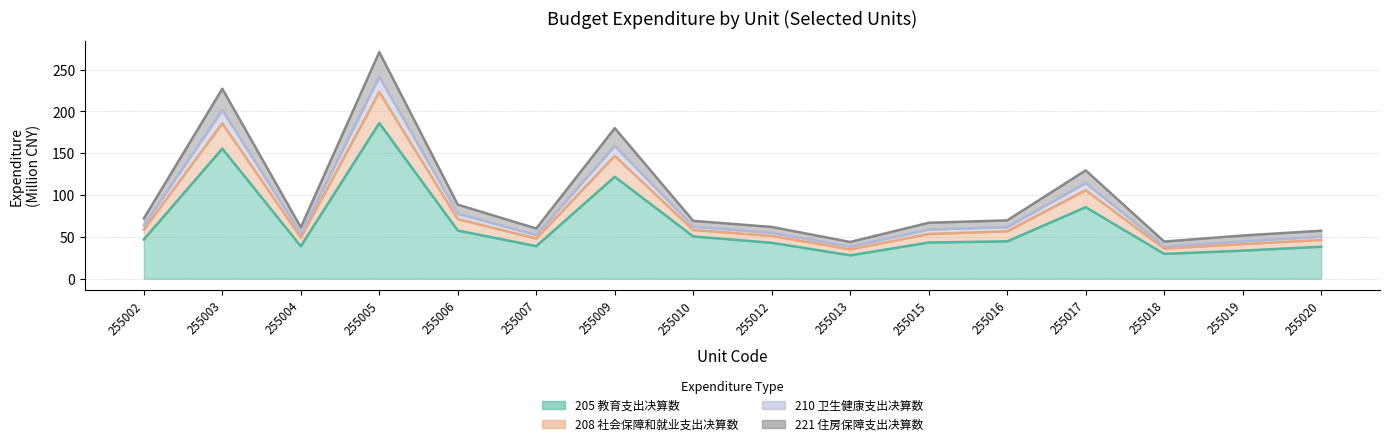

What is the maximum value for 210 卫生健康支出决算数?

241.7